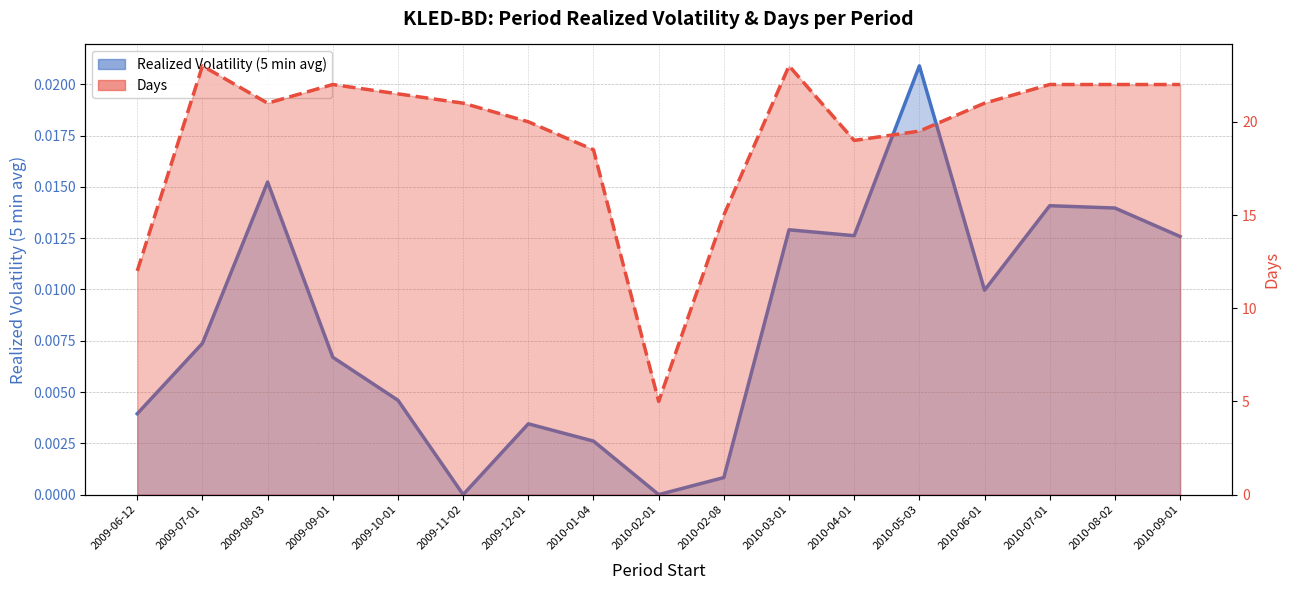

Rank the categories by Days value from lowest to highest.

2010-02-01, 2009-06-12, 2010-02-08, 2010-01-04, 2010-04-01, 2010-05-03, 2009-12-01, 2009-08-03, 2009-11-02, 2010-06-01, 2009-10-01, 2009-09-01, 2010-07-01, 2010-08-02, 2010-09-01, 2009-07-01, 2010-03-01